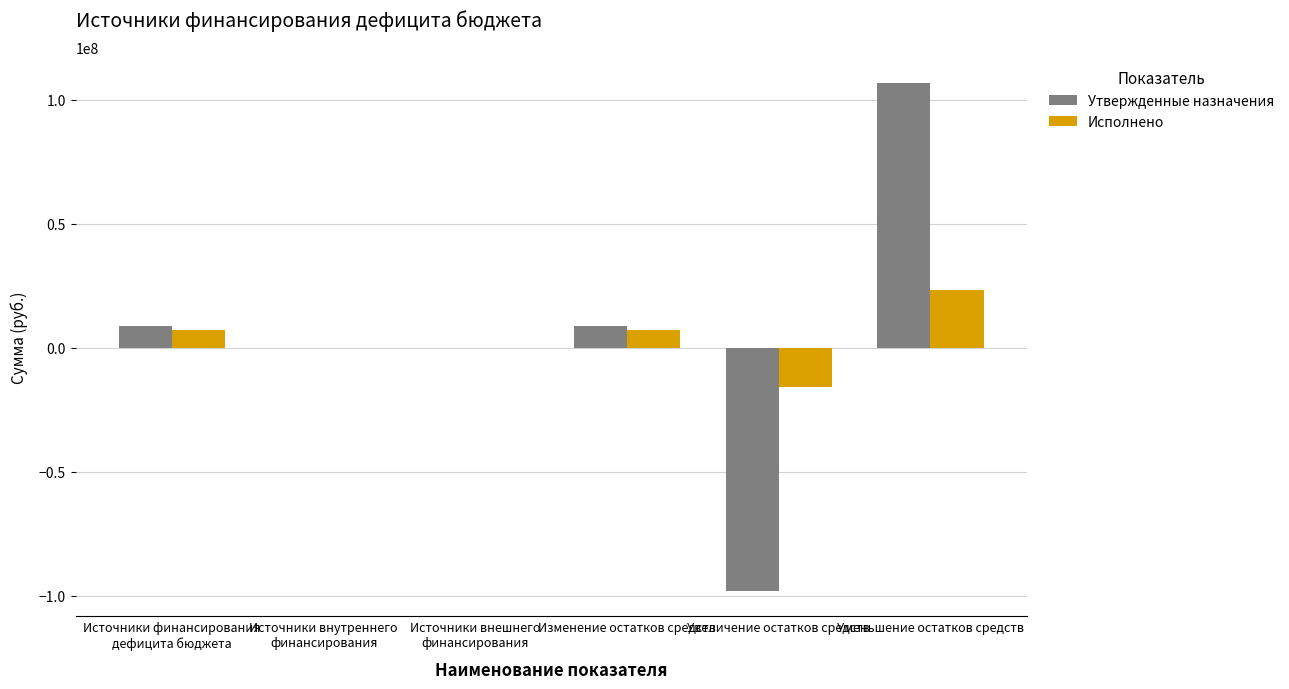

What is the total value across all series at Увеличение остатков средств?

-113995430.3